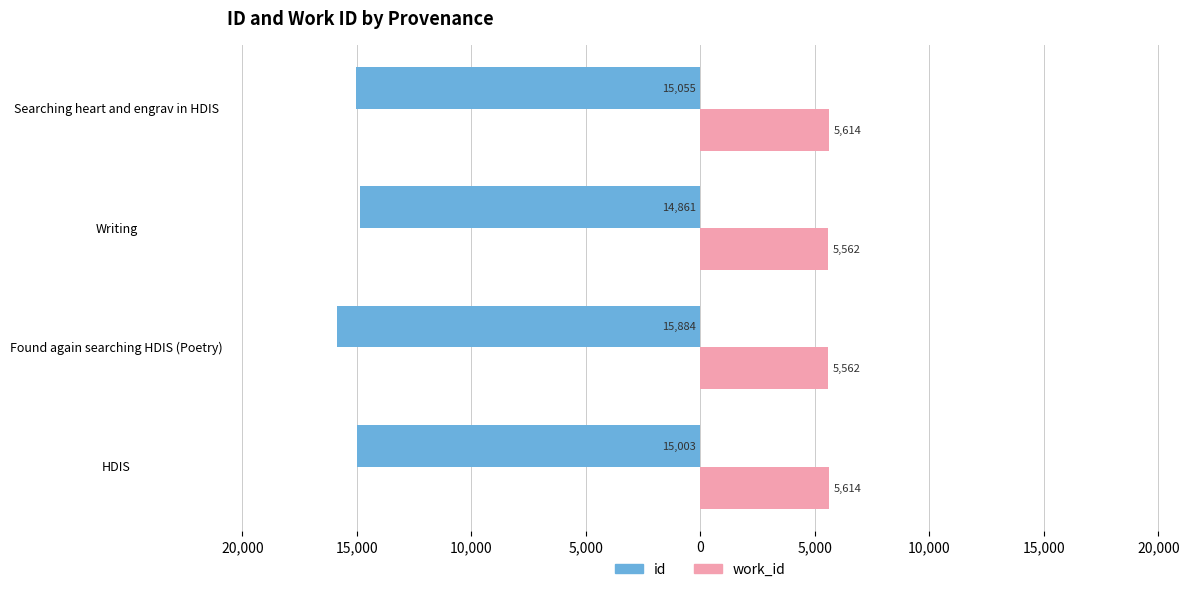

What is the difference between the second highest and minimum values in the work_id series?

52